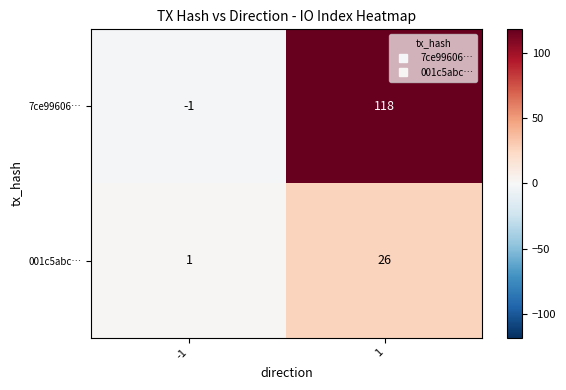

List the series in order of their overall mean, highest first.

7ce99606…, 001c5abc…